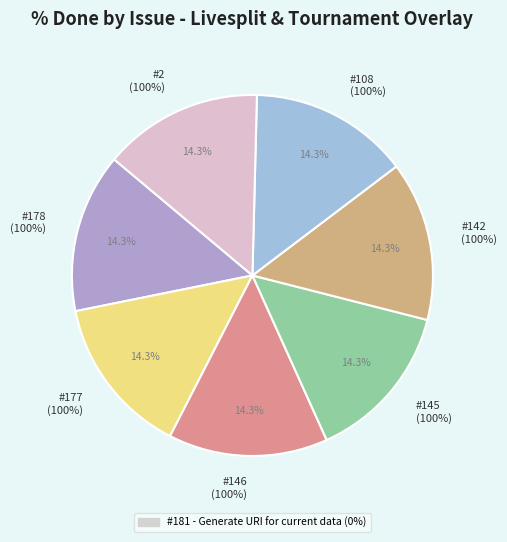

Is it true that 108 is 6% of the pie?

False